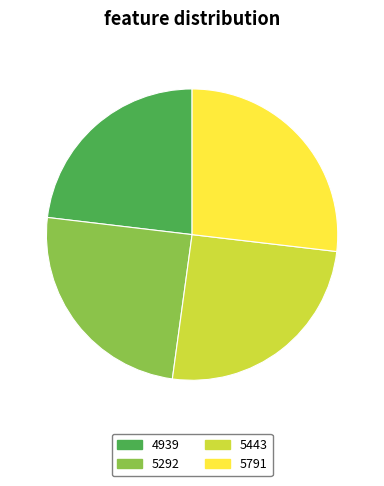

Does 5292 account for over 50% of the chart?

No